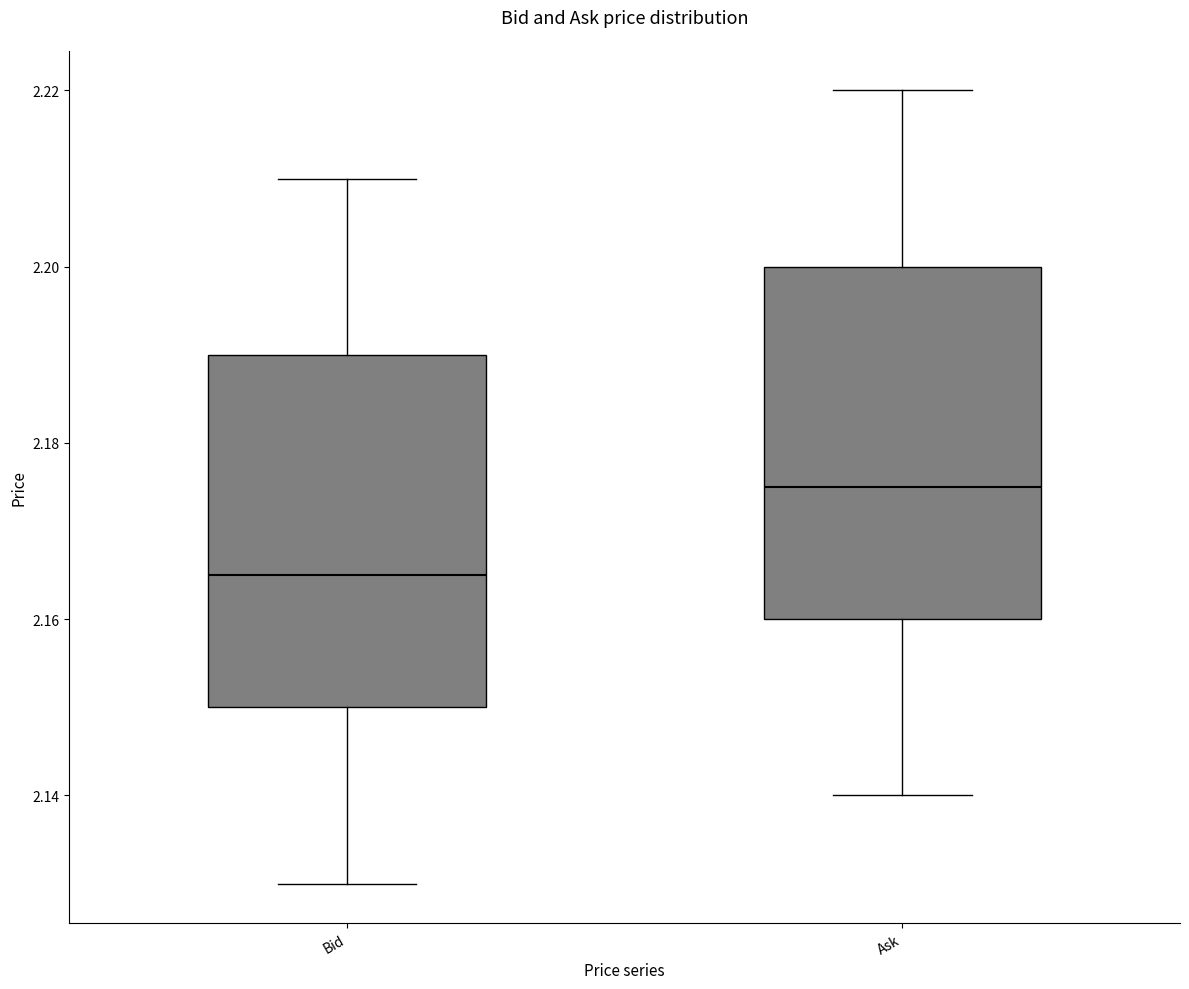

Where is the lower edge of the box for Bid on the y-axis? The values are not printed on the chart, so give them approximately, as read against the axis.

2.150